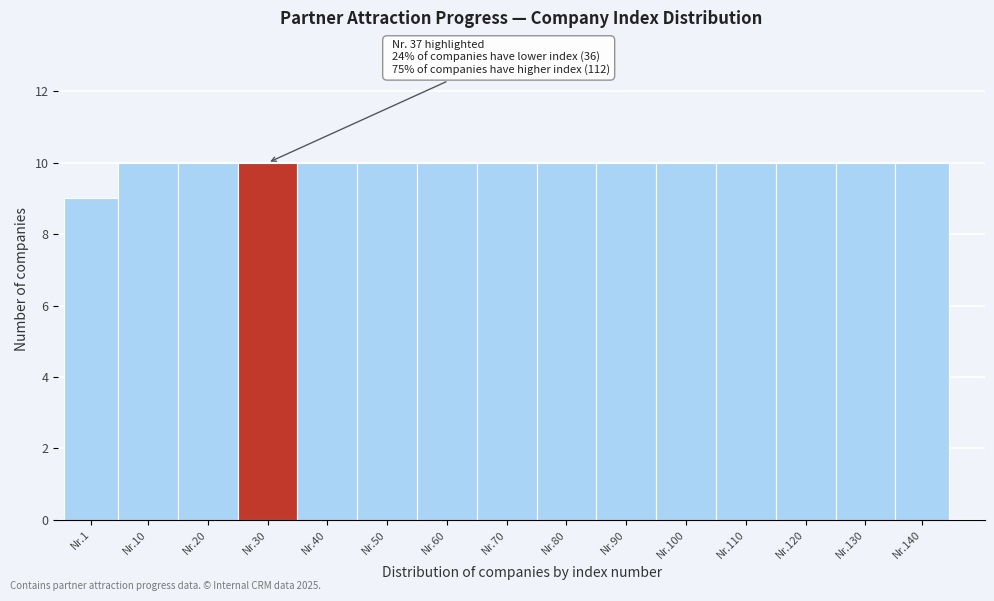

Reading left to right, extract all data points from this chart.

Nr.1=9	Nr.10=10	Nr.20=10	Nr.30=10	Nr.40=10	Nr.50=10	Nr.60=10	Nr.70=10	Nr.80=10	Nr.90=10	Nr.100=10	Nr.110=10	Nr.120=10	Nr.130=10	Nr.140=10